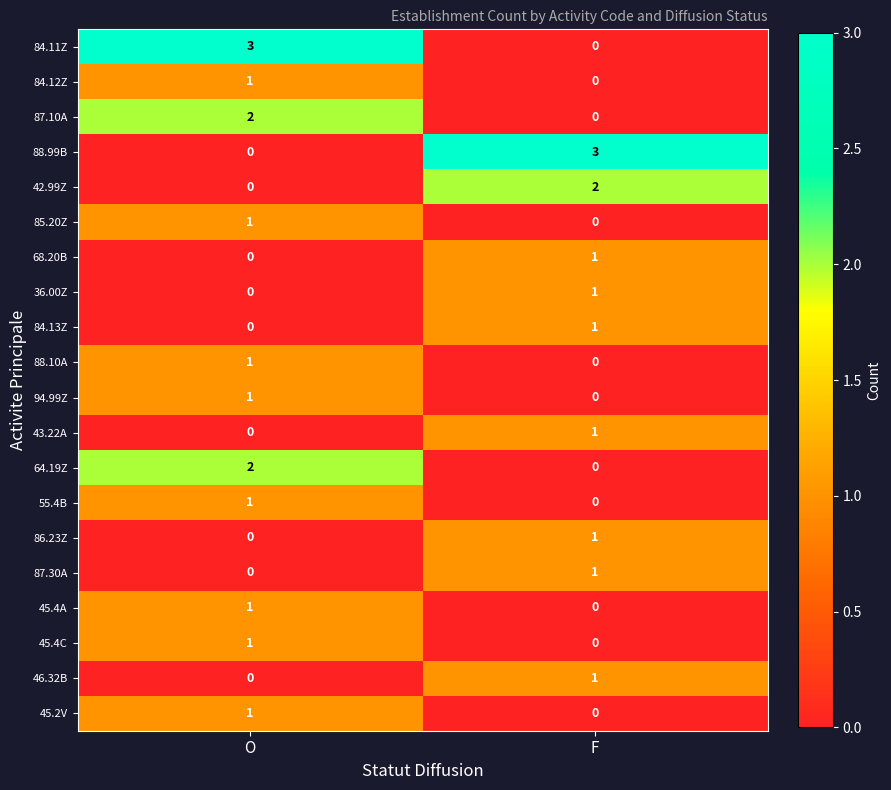

What is the spread (max minus min) of values at F?

3